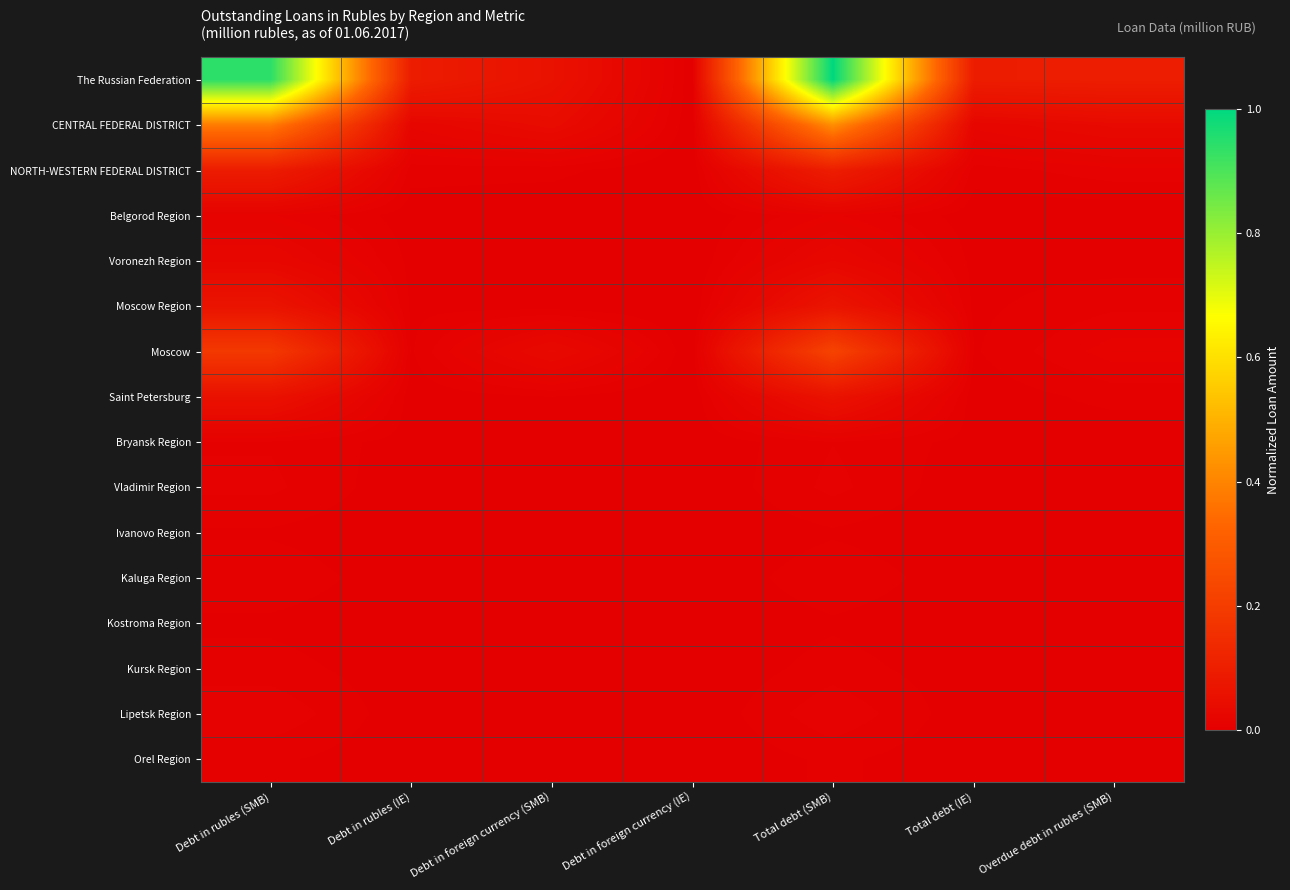

Reading left to right, list all the values displayed in this chart.

The Russian Federation: Debt in rubles (SMB)=0.9	Debt in rubles (IE)=0.1	Debt in foreign currency (SMB)=0.1	Debt in foreign currency (IE)=0.0	Total debt (SMB)=1.0	Total debt (IE)=0.1	Overdue debt in rubles (SMB)=0.1
CENTRAL FEDERAL DISTRICT: Debt in rubles (SMB)=0.4	Debt in rubles (IE)=0.0	Debt in foreign currency (SMB)=0.0	Debt in foreign currency (IE)=0.0	Total debt (SMB)=0.4	Total debt (IE)=0.0	Overdue debt in rubles (SMB)=0.0
NORTH-WESTERN FEDERAL DISTRICT: Debt in rubles (SMB)=0.1	Debt in rubles (IE)=0.0	Debt in foreign currency (SMB)=0.0	Debt in foreign currency (IE)=0.0	Total debt (SMB)=0.1	Total debt (IE)=0.0	Overdue debt in rubles (SMB)=0.0
Belgorod Region: Debt in rubles (SMB)=0.0	Debt in rubles (IE)=0.0	Debt in foreign currency (SMB)=0.0	Debt in foreign currency (IE)=0.0	Total debt (SMB)=0.0	Total debt (IE)=0.0	Overdue debt in rubles (SMB)=0.0
Voronezh Region: Debt in rubles (SMB)=0.0	Debt in rubles (IE)=0.0	Debt in foreign currency (SMB)=0.0	Debt in foreign currency (IE)=0.0	Total debt (SMB)=0.0	Total debt (IE)=0.0	Overdue debt in rubles (SMB)=0.0
Moscow Region: Debt in rubles (SMB)=0.1	Debt in rubles (IE)=0.0	Debt in foreign currency (SMB)=0.0	Debt in foreign currency (IE)=0.0	Total debt (SMB)=0.1	Total debt (IE)=0.0	Overdue debt in rubles (SMB)=0.0
Moscow: Debt in rubles (SMB)=0.2	Debt in rubles (IE)=0.0	Debt in foreign currency (SMB)=0.0	Debt in foreign currency (IE)=0.0	Total debt (SMB)=0.2	Total debt (IE)=0.0	Overdue debt in rubles (SMB)=0.0
Saint Petersburg: Debt in rubles (SMB)=0.1	Debt in rubles (IE)=0.0	Debt in foreign currency (SMB)=0.0	Debt in foreign currency (IE)=0.0	Total debt (SMB)=0.1	Total debt (IE)=0.0	Overdue debt in rubles (SMB)=0.0
Bryansk Region: Debt in rubles (SMB)=0.0	Debt in rubles (IE)=0.0	Debt in foreign currency (SMB)=0.0	Debt in foreign currency (IE)=0.0	Total debt (SMB)=0.0	Total debt (IE)=0.0	Overdue debt in rubles (SMB)=0.0
Vladimir Region: Debt in rubles (SMB)=0.0	Debt in rubles (IE)=0.0	Debt in foreign currency (SMB)=0.0	Debt in foreign currency (IE)=0.0	Total debt (SMB)=0.0	Total debt (IE)=0.0	Overdue debt in rubles (SMB)=0.0
Ivanovo Region: Debt in rubles (SMB)=0.0	Debt in rubles (IE)=0.0	Debt in foreign currency (SMB)=0.0	Debt in foreign currency (IE)=0.0	Total debt (SMB)=0.0	Total debt (IE)=0.0	Overdue debt in rubles (SMB)=0.0
Kaluga Region: Debt in rubles (SMB)=0.0	Debt in rubles (IE)=0.0	Debt in foreign currency (SMB)=0.0	Debt in foreign currency (IE)=0.0	Total debt (SMB)=0.0	Total debt (IE)=0.0	Overdue debt in rubles (SMB)=0.0
Kostroma Region: Debt in rubles (SMB)=0.0	Debt in rubles (IE)=0.0	Debt in foreign currency (SMB)=0.0	Debt in foreign currency (IE)=0.0	Total debt (SMB)=0.0	Total debt (IE)=0.0	Overdue debt in rubles (SMB)=0.0
Kursk Region: Debt in rubles (SMB)=0.0	Debt in rubles (IE)=0.0	Debt in foreign currency (SMB)=0.0	Debt in foreign currency (IE)=0.0	Total debt (SMB)=0.0	Total debt (IE)=0.0	Overdue debt in rubles (SMB)=0.0
Lipetsk Region: Debt in rubles (SMB)=0.0	Debt in rubles (IE)=0.0	Debt in foreign currency (SMB)=0.0	Debt in foreign currency (IE)=0.0	Total debt (SMB)=0.0	Total debt (IE)=0.0	Overdue debt in rubles (SMB)=0.0
Orel Region: Debt in rubles (SMB)=0.0	Debt in rubles (IE)=0.0	Debt in foreign currency (SMB)=0.0	Debt in foreign currency (IE)=0.0	Total debt (SMB)=0.0	Total debt (IE)=0.0	Overdue debt in rubles (SMB)=0.0